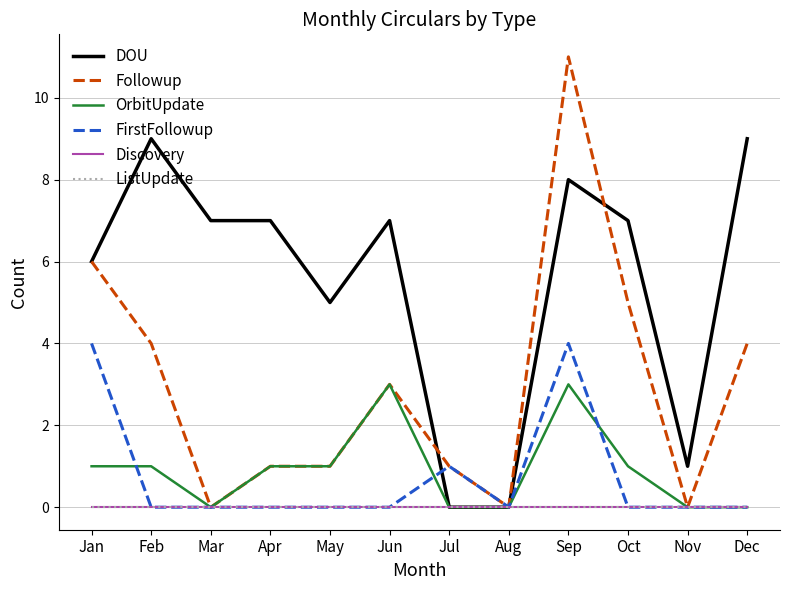

How many lines are shown in the chart?

6